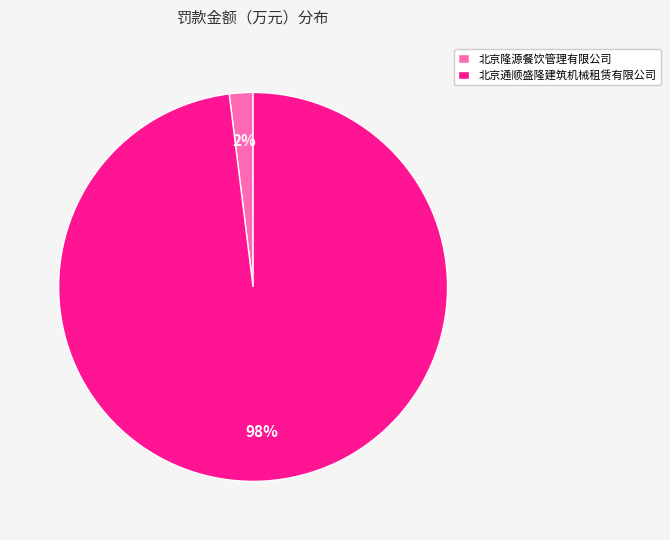

Is it true that 北京通顺盛隆建筑机械租赁有限公司 is 87% of the pie?

False